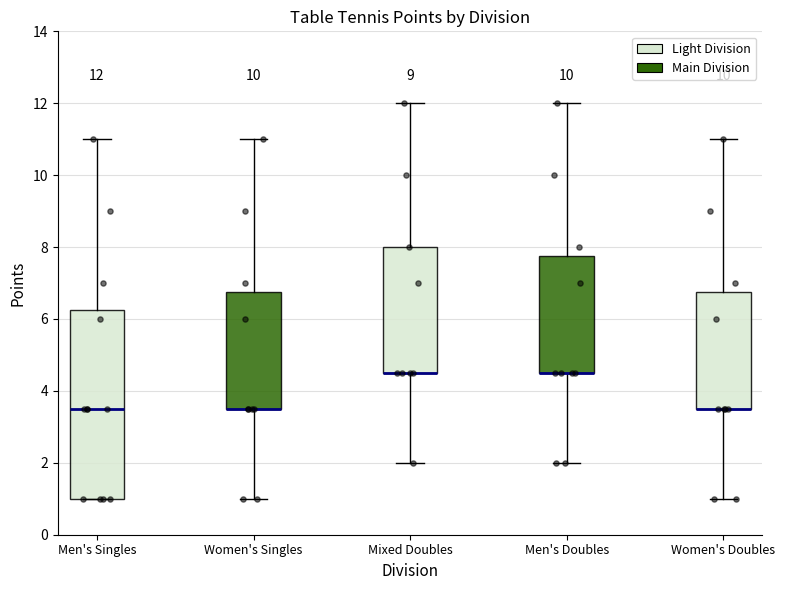

Comparing the boxes themselves (not the whiskers), which one is the tallest?

Men's Singles